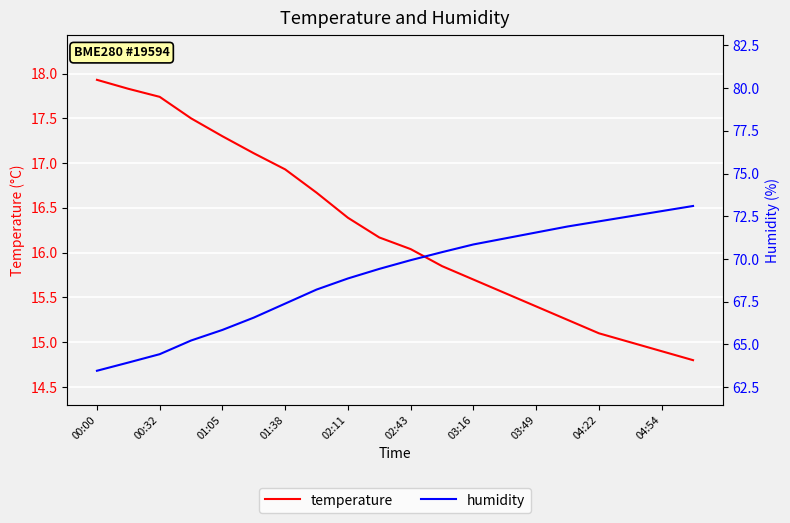

Which series has the largest range (max minus min)?

humidity